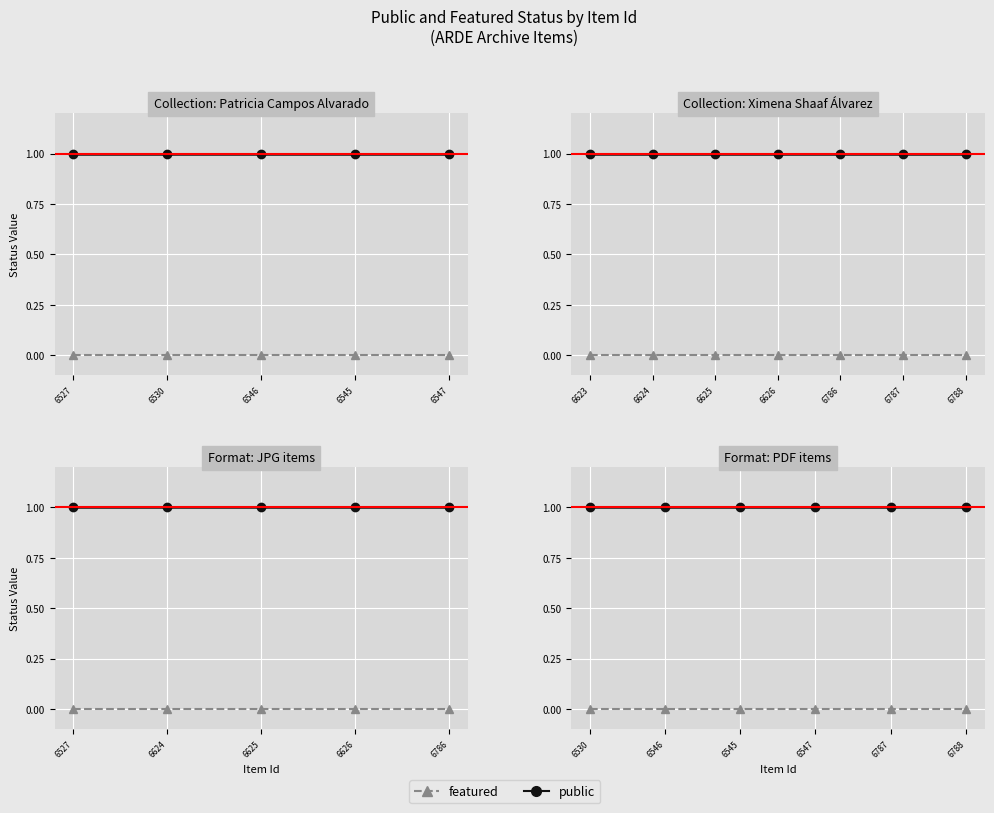

Where is featured nearest to the value 0?

6530